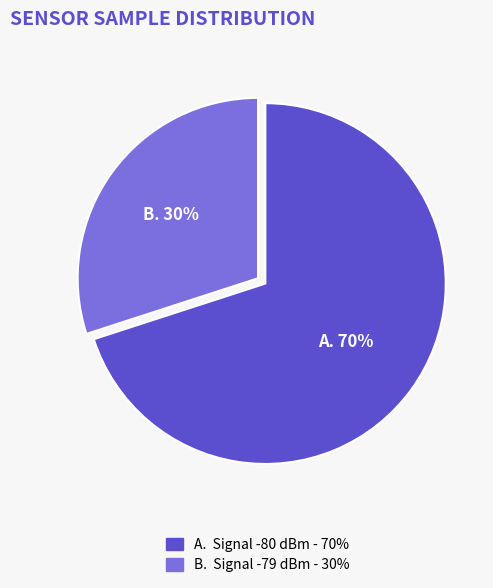

To the nearest percent, what is the difference between the largest and smallest slice percentages?

40%